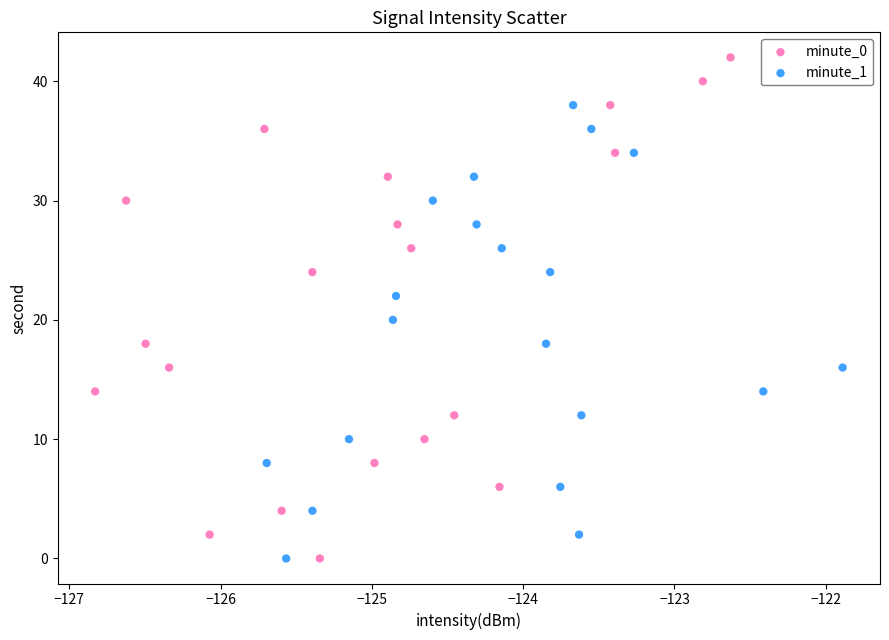

Which series contains the highest Y value?

minute_0